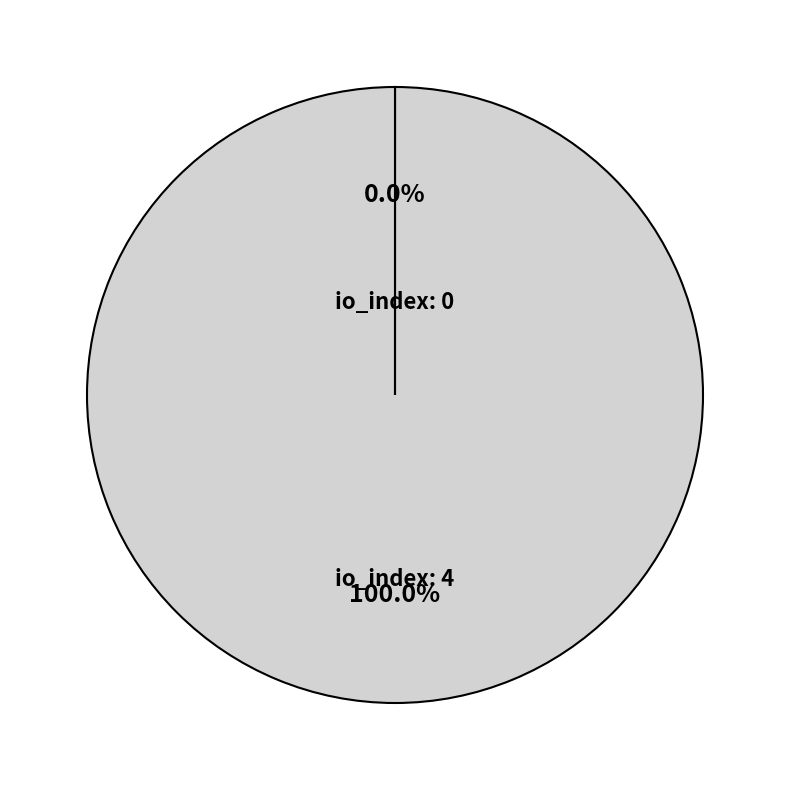

Which category has the biggest portion of the pie?

io_index: 4